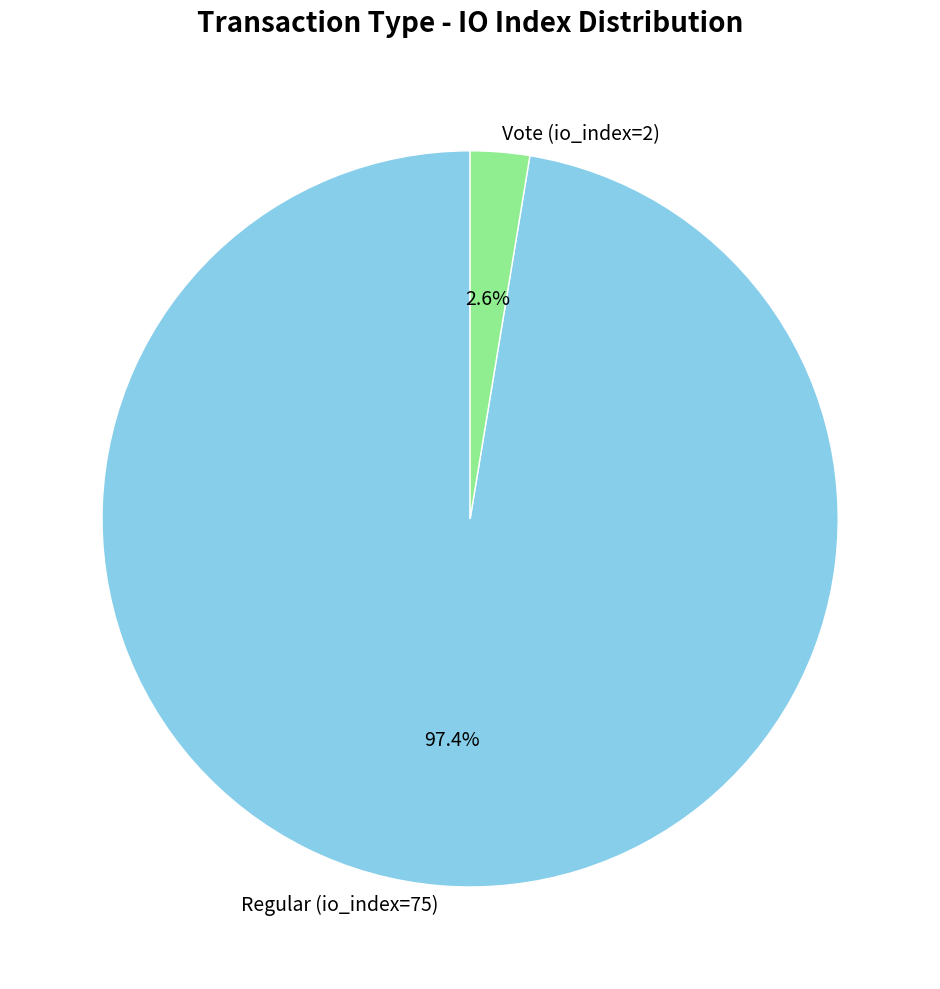

Rank the categories by value from lowest to highest.

Vote (io_index=2), Regular (io_index=75)